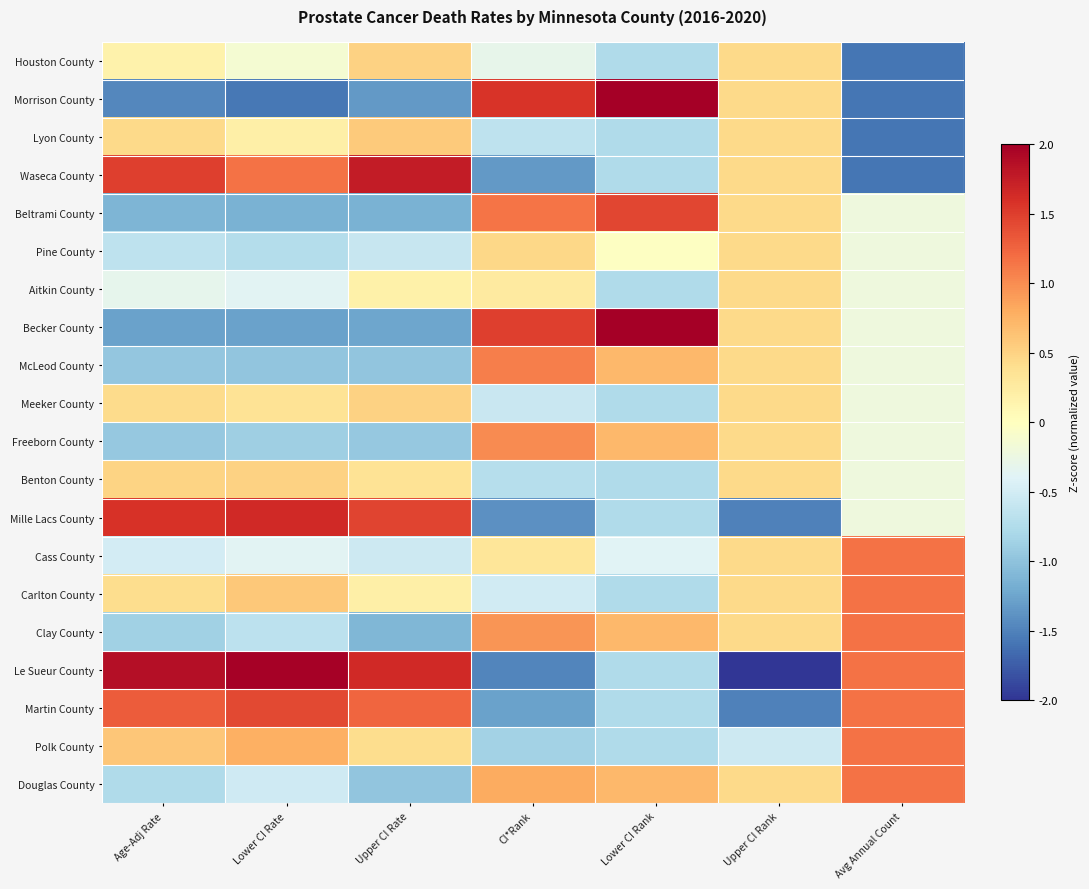

Which series has the widest spread of values?

Le Sueur County